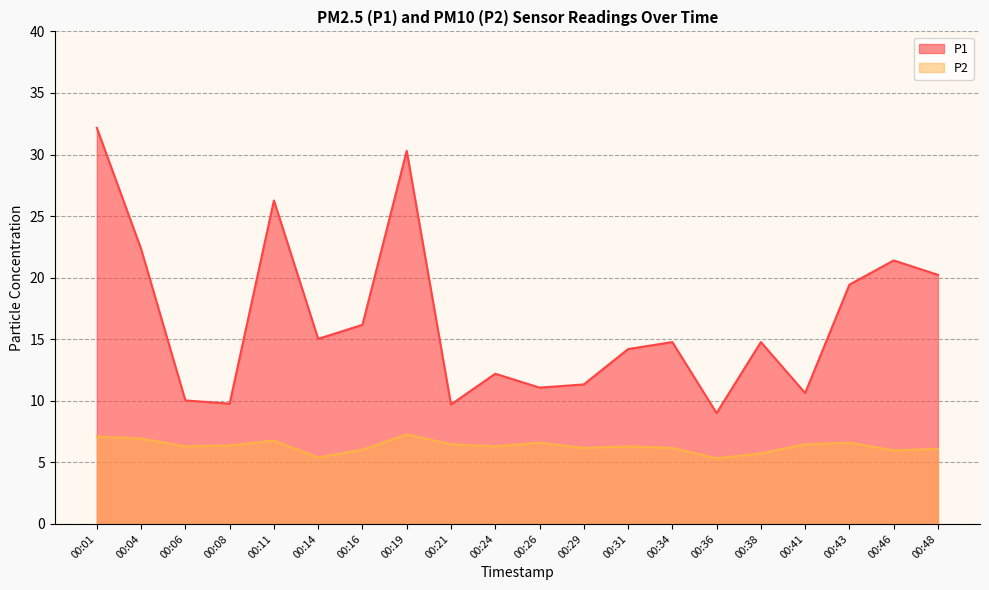

What are all the series names shown in the legend?

P1, P2